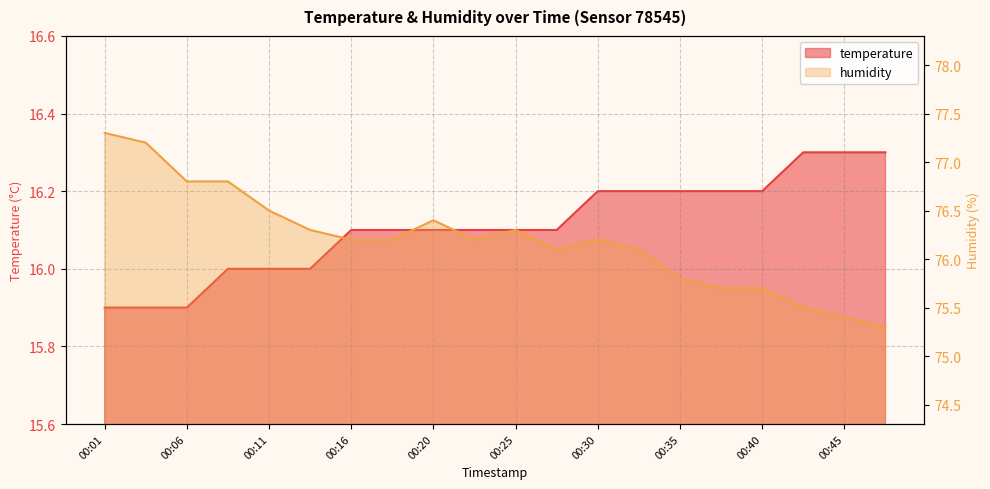

Rank the series by their average value, from highest to lowest.

humidity, temperature